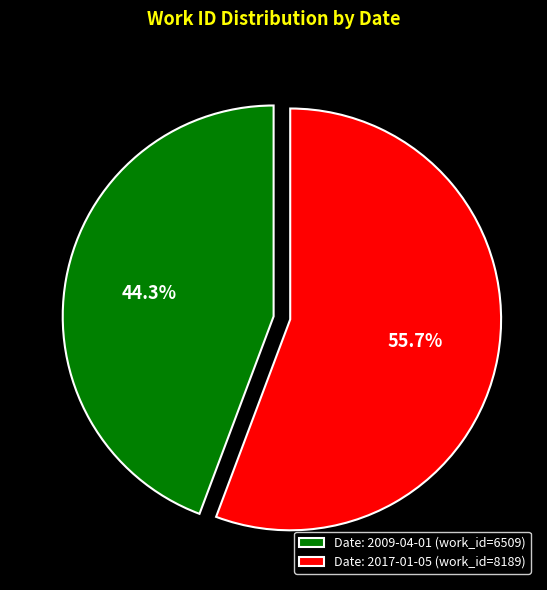

What is the ratio of the value at Date: 2017-01-05 (work_id=8189) to the value at Date: 2009-04-01 (work_id=6509)?

1.3